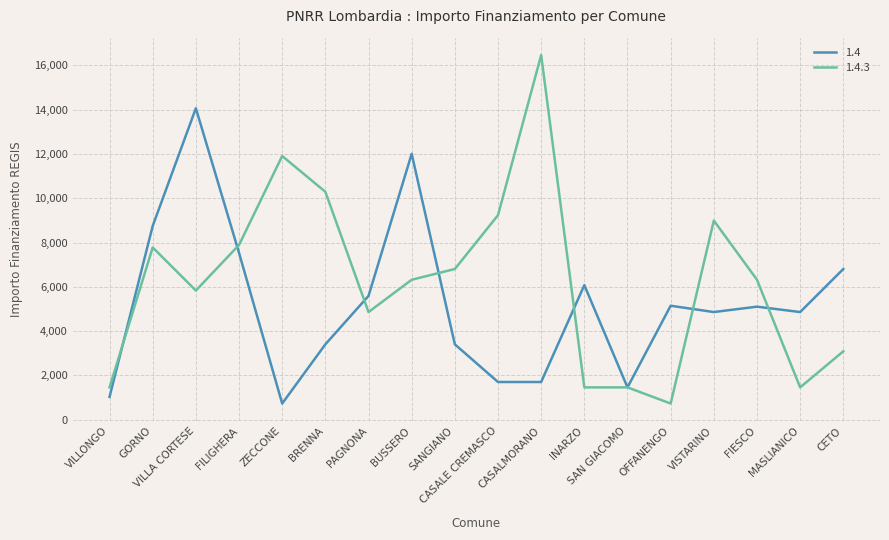

Which series has the largest total across all categories?

1.4.3